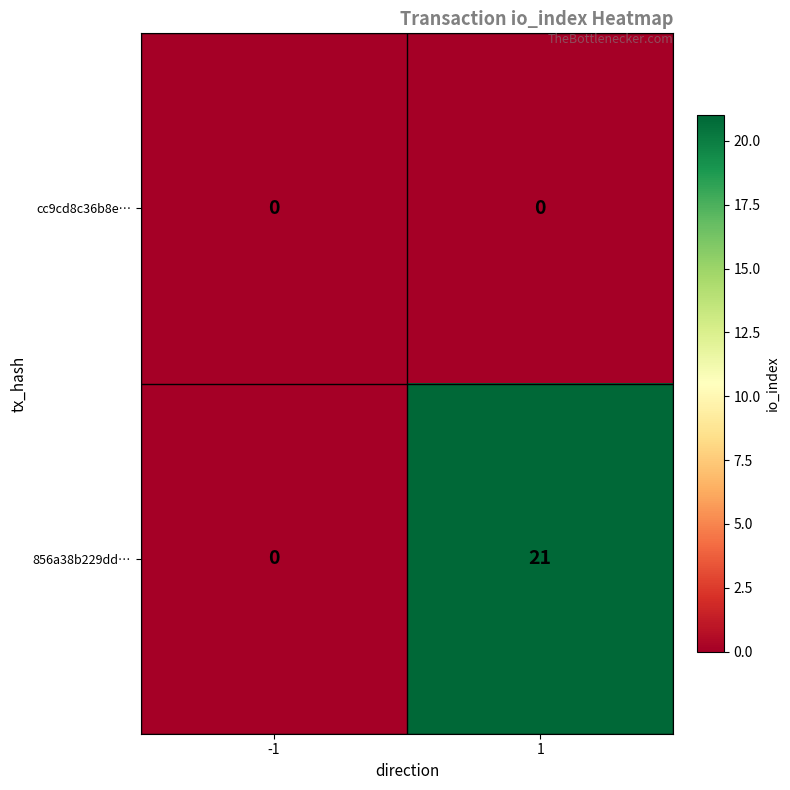

Which series has the largest total across all categories?

856a38b229dd…